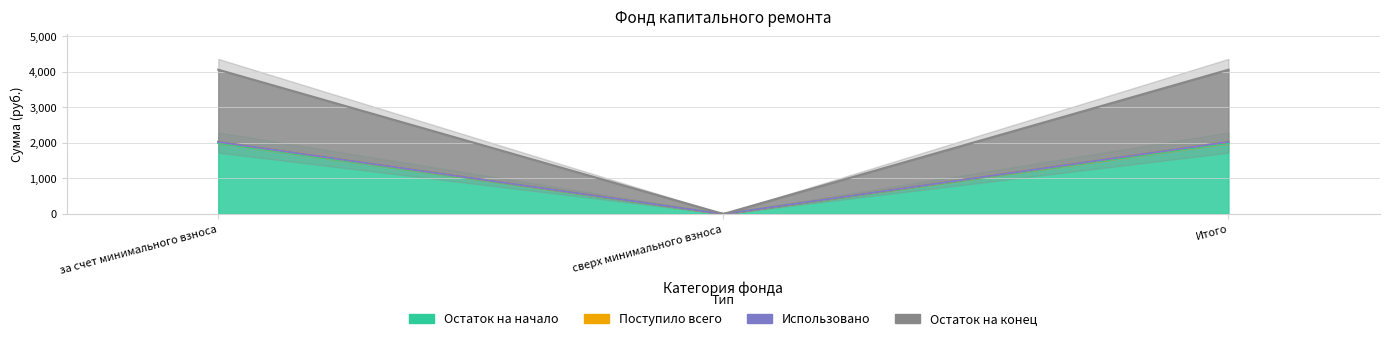

What is the label of the 1st point from the right?

Итого